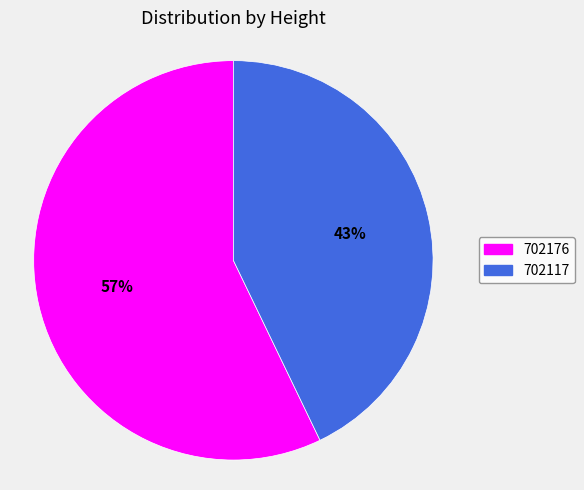

To the nearest percent, what is the difference between the 702117 and 702176 slice percentages?

14%